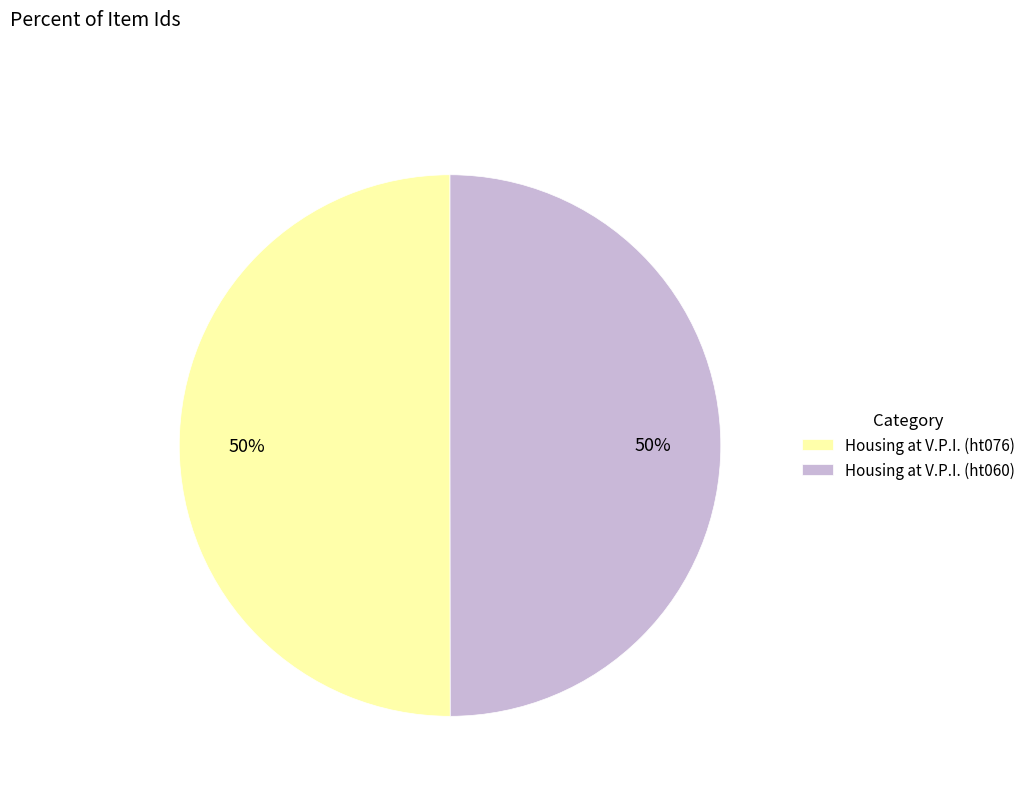

Combined, do Housing at V.P.I. (ht076) and Housing at V.P.I. (ht060) account for over 50%?

Yes